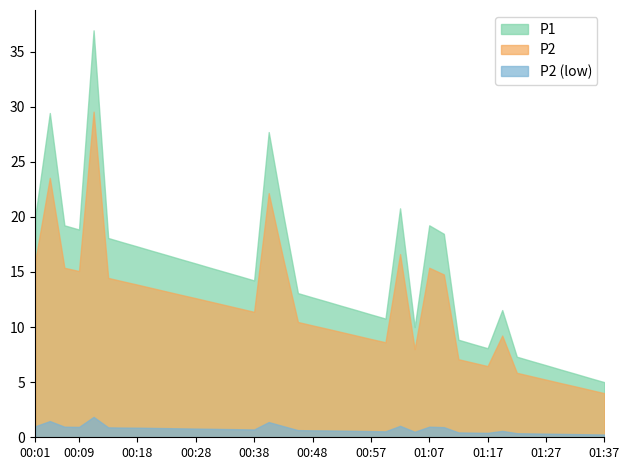

What is the difference between the maximum and minimum values in the P2 series?

25.5